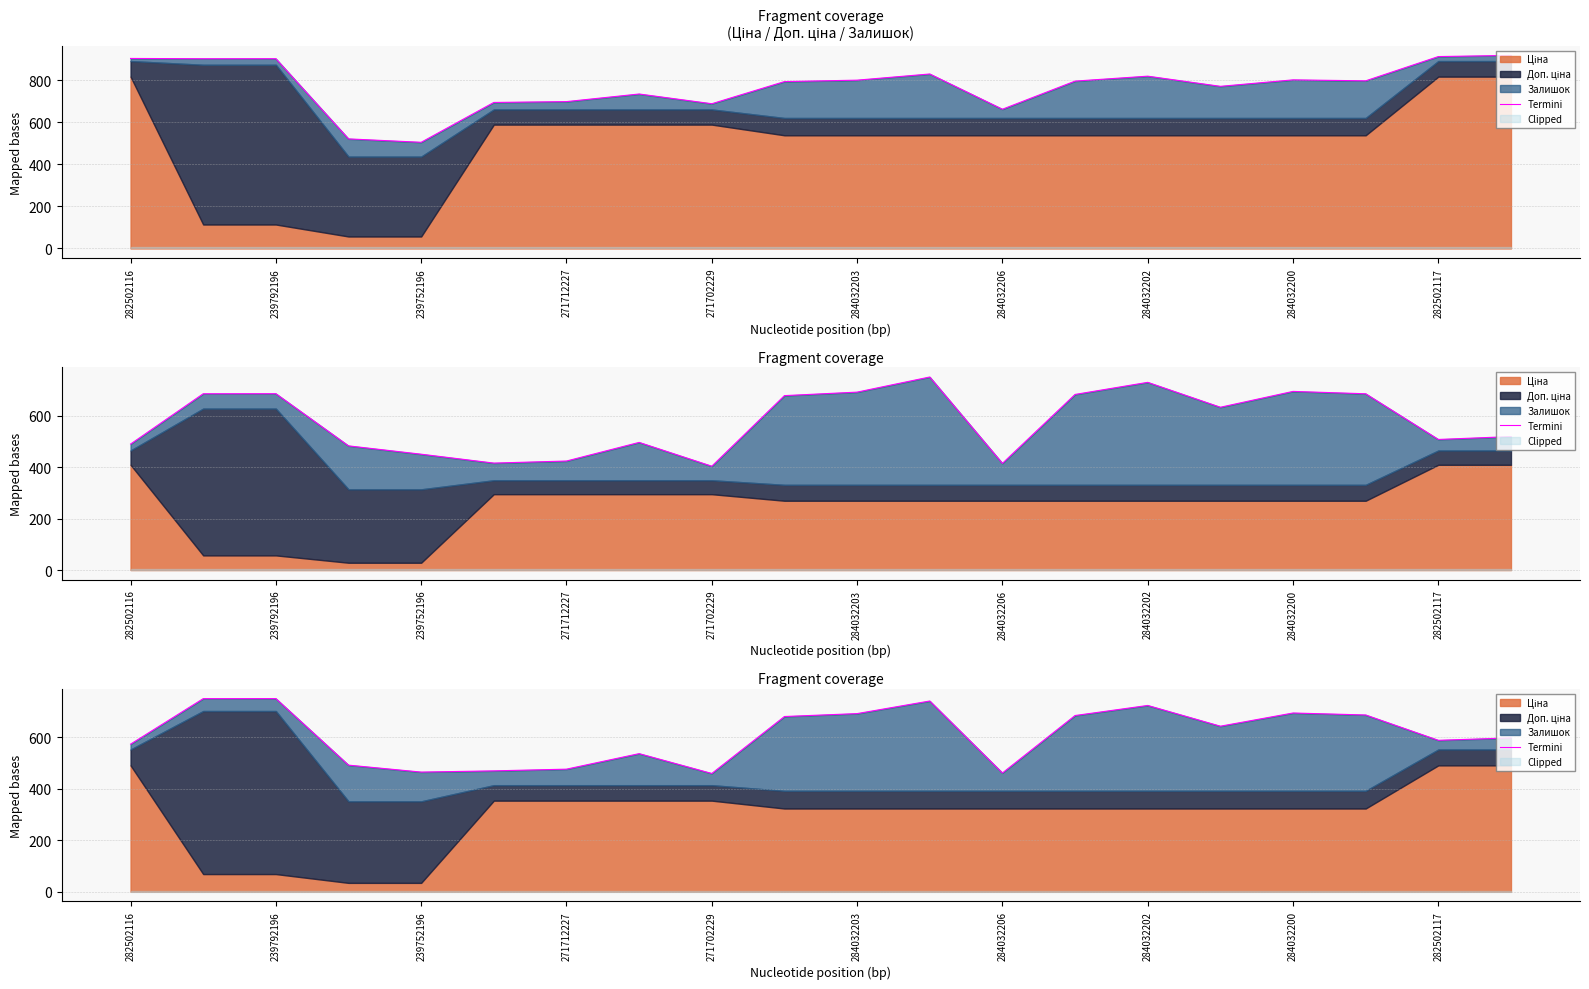

What is the sum of all values?

12170.8